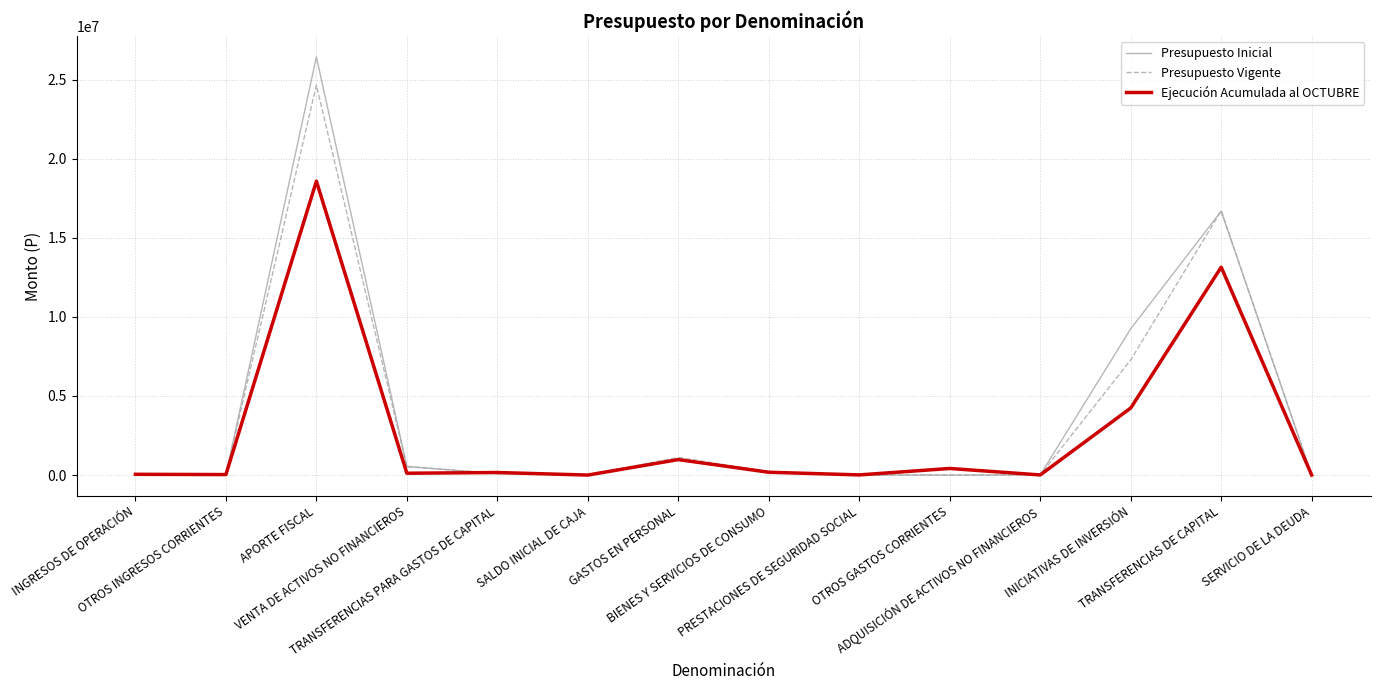

Which series has the largest range (max minus min)?

Presupuesto Inicial